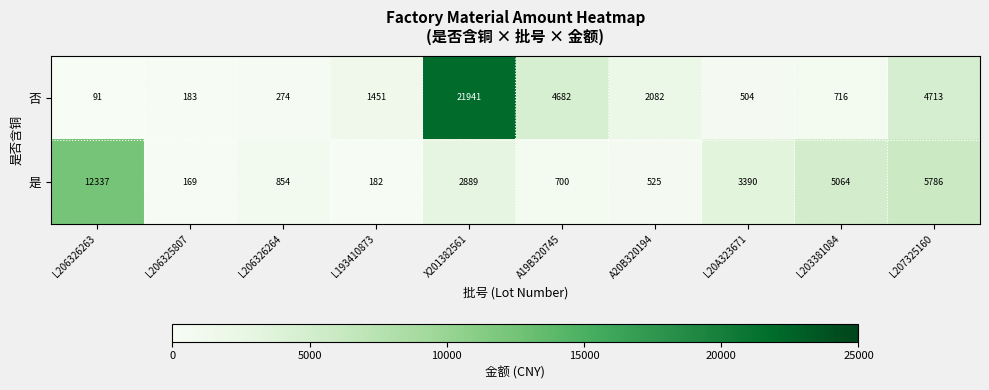

Reading right to left, extract all data points from this chart.

否: L207325160=4713	L203381084=716	L20A323671=504	A20B320194=2082	A19B320745=4682	X201382561=21941	L193410873=1451	L206326264=274	L206325807=183	L206326263=91
是: L207325160=5786	L203381084=5064	L20A323671=3390	A20B320194=525	A19B320745=700	X201382561=2889	L193410873=182	L206326264=854	L206325807=169	L206326263=12337